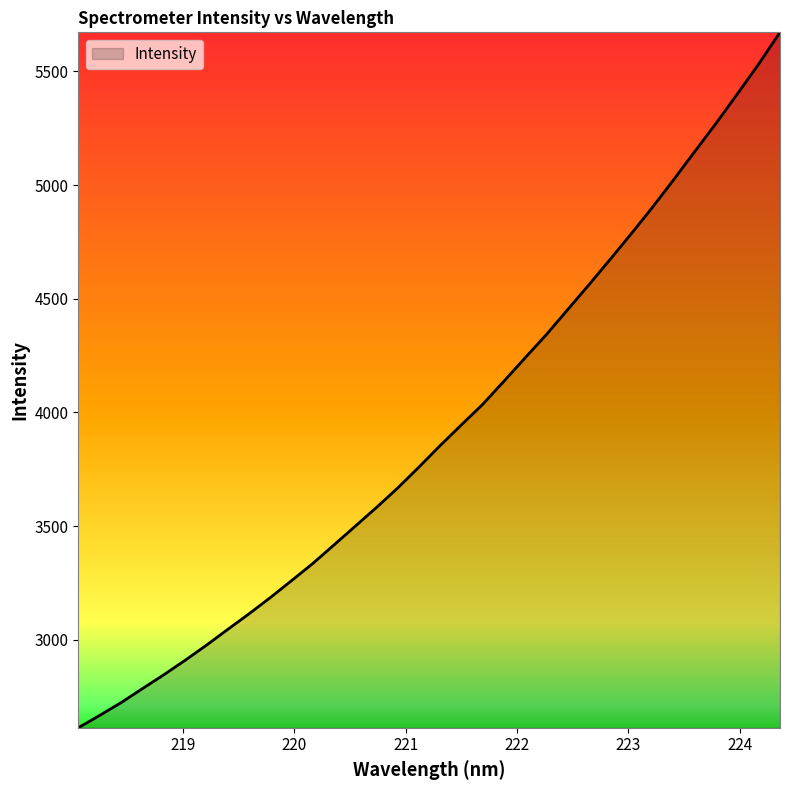

What is the average value?

3922.2